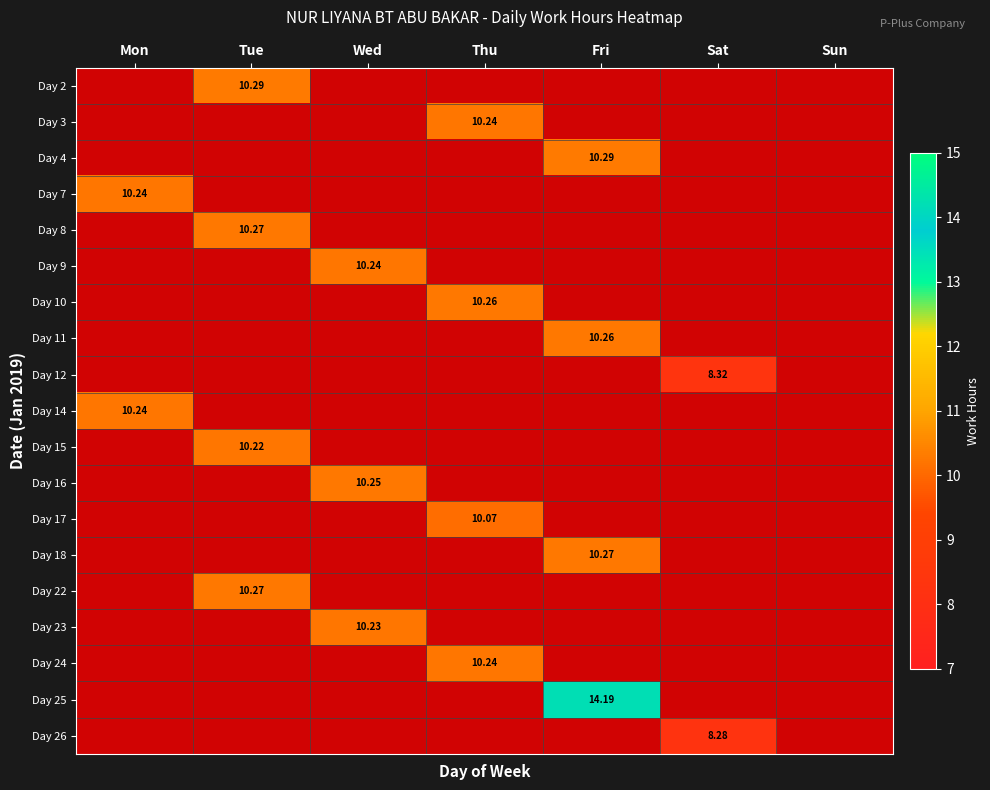

True or false: Day 22 has a value of -6.1 at Mon.

False